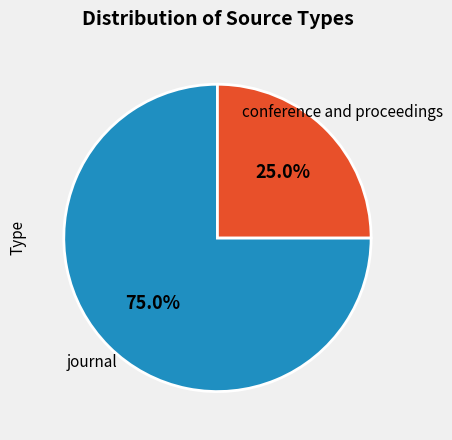

Rank the categories by value from highest to lowest.

journal, conference and proceedings